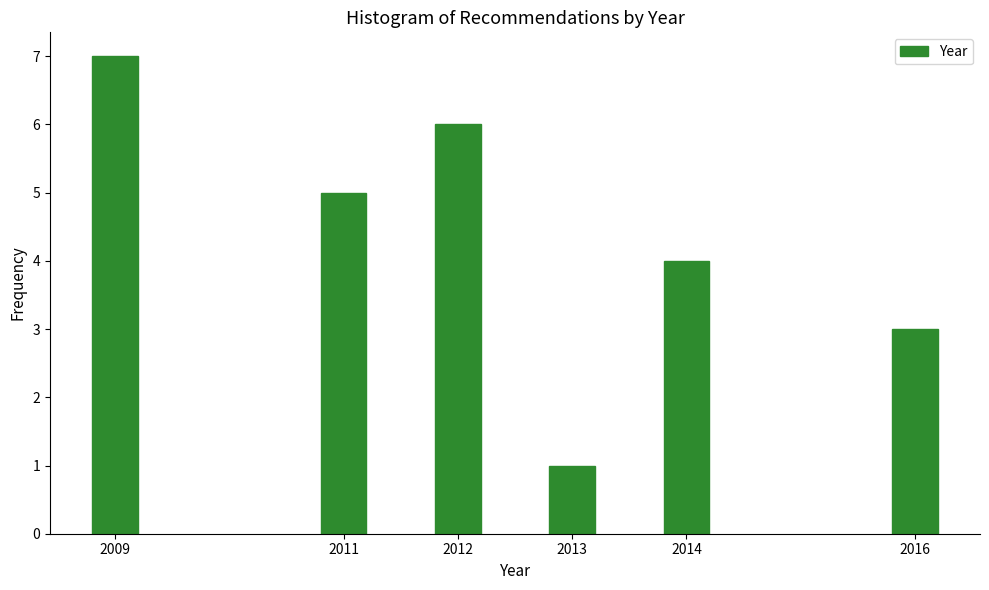

Reading right to left, what are all the values shown in this chart?

3	4	1	6	5	7